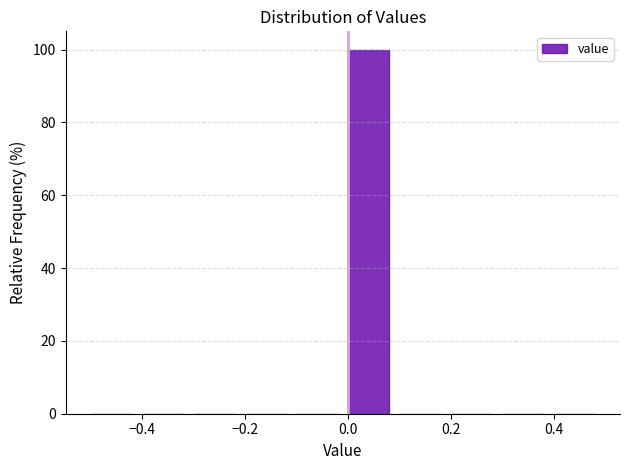

What is the height of the bar covering 0.0 to 0.1 on the x-axis? The values are not printed on the chart, so give them approximately, as read against the axis.

100